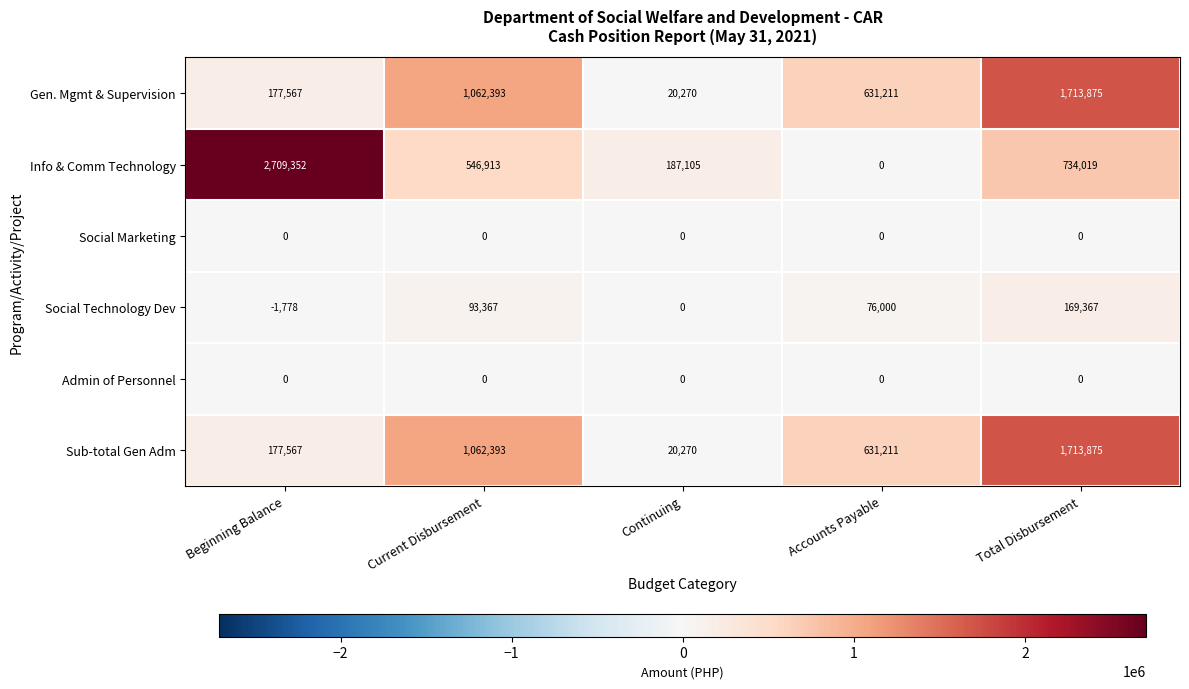

How many series are shown in this chart?

6